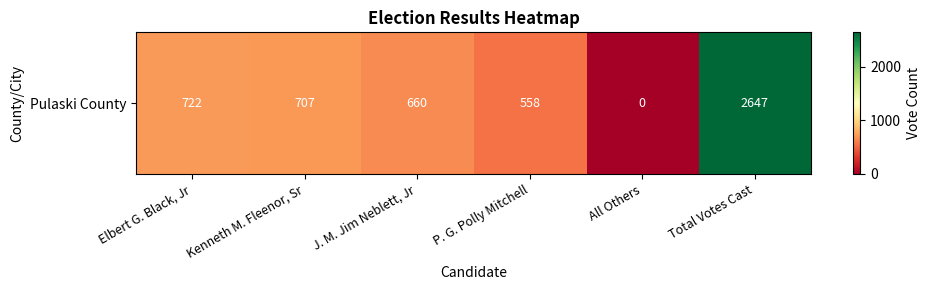

Reading left to right, transcribe all the data shown in this chart.

Elbert G. Black, Jr=722	Kenneth M. Fleenor, Sr=707	J. M. Jim Neblett, Jr=660	P. G. Polly Mitchell=558	All Others=0	Total Votes Cast=2647